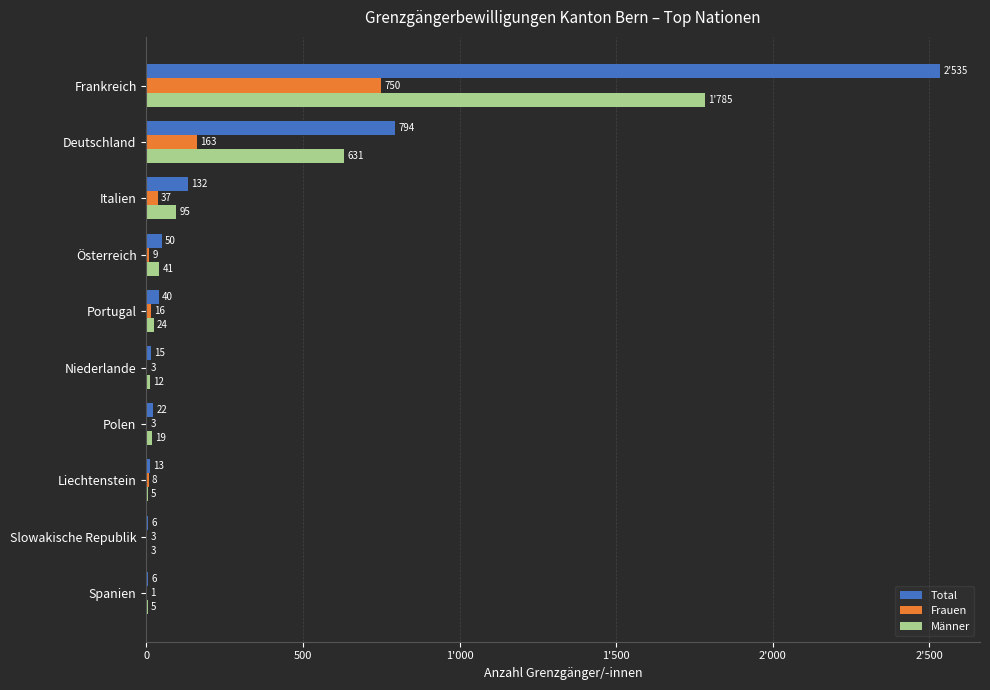

Rank the series by their average value, from highest to lowest.

Total, Männer, Frauen